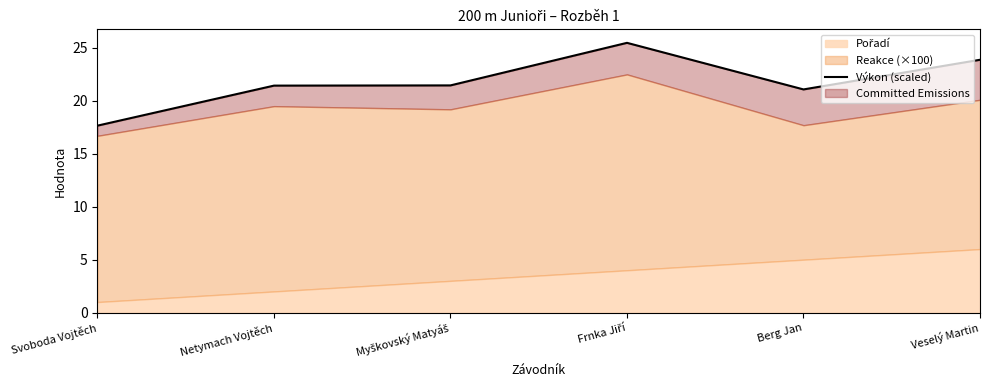

How many lines are shown in the chart?

1